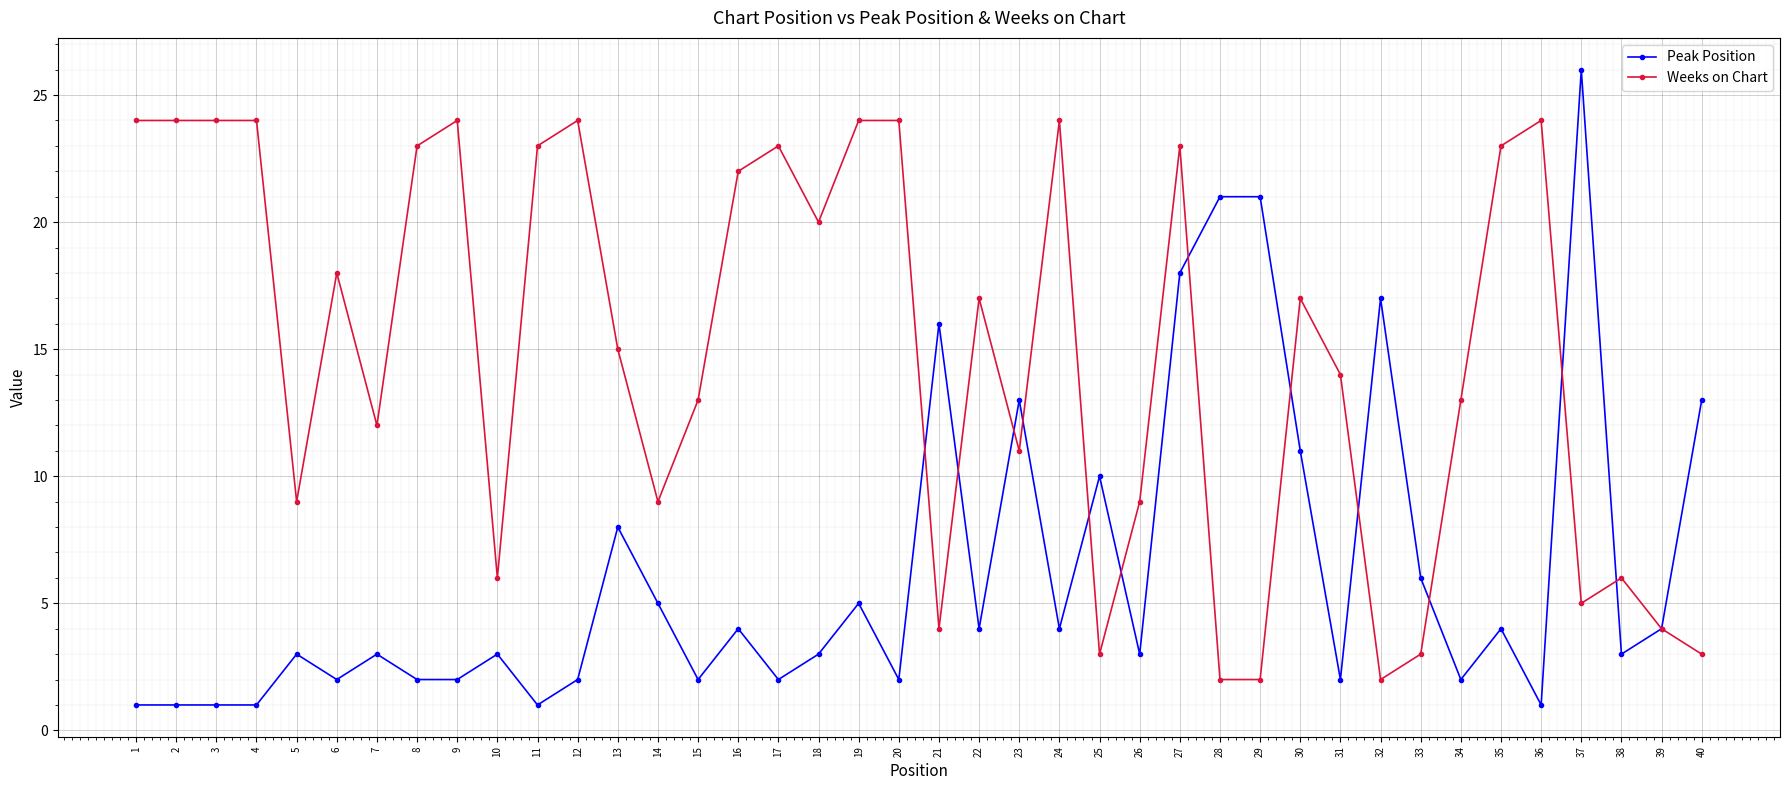

The Weeks on Chart series shows 6 at 10. True or false?

True